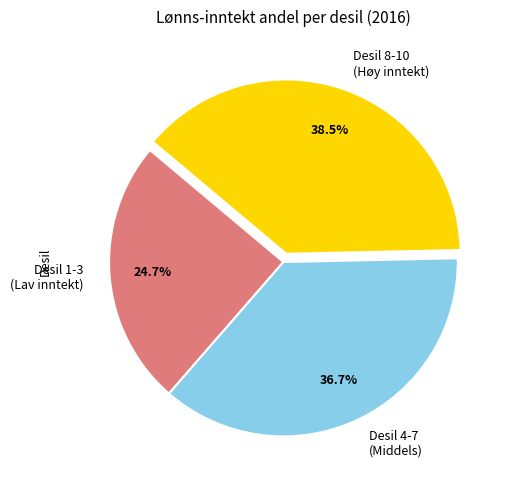

Does any single category account for the majority?

No